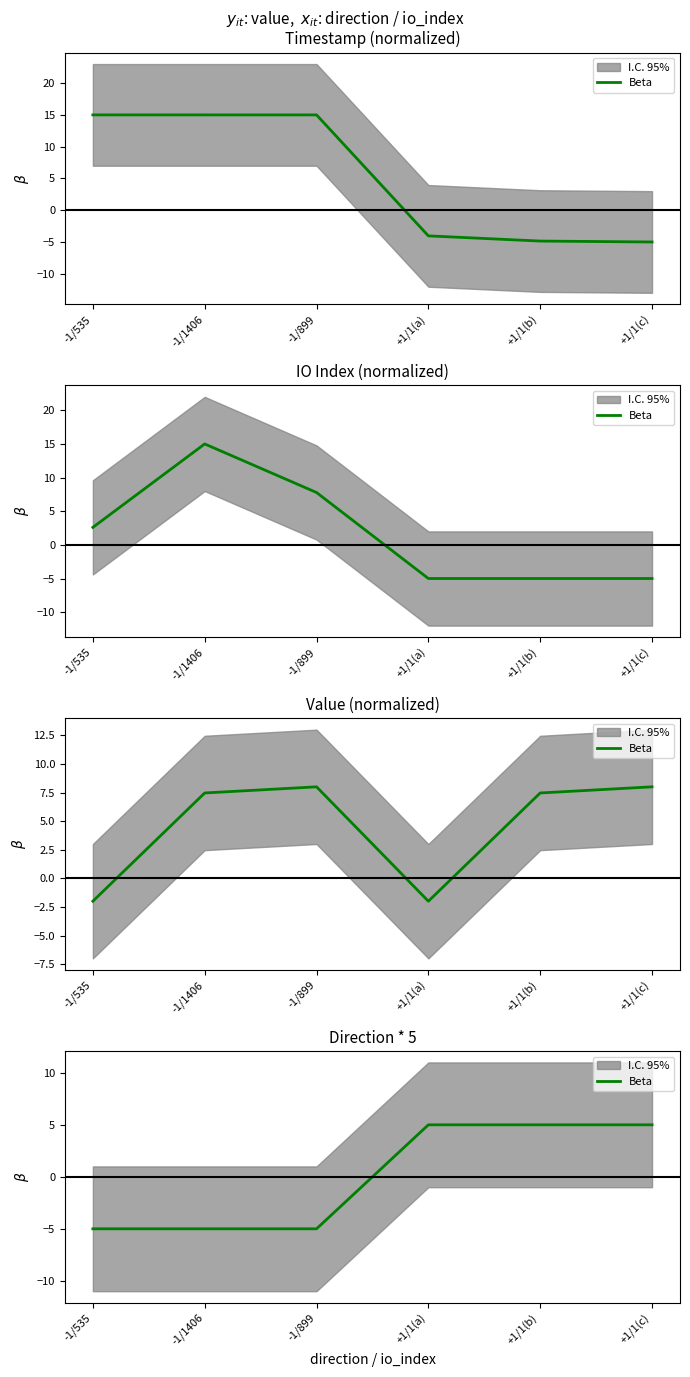

How many data points are less than 5?

3